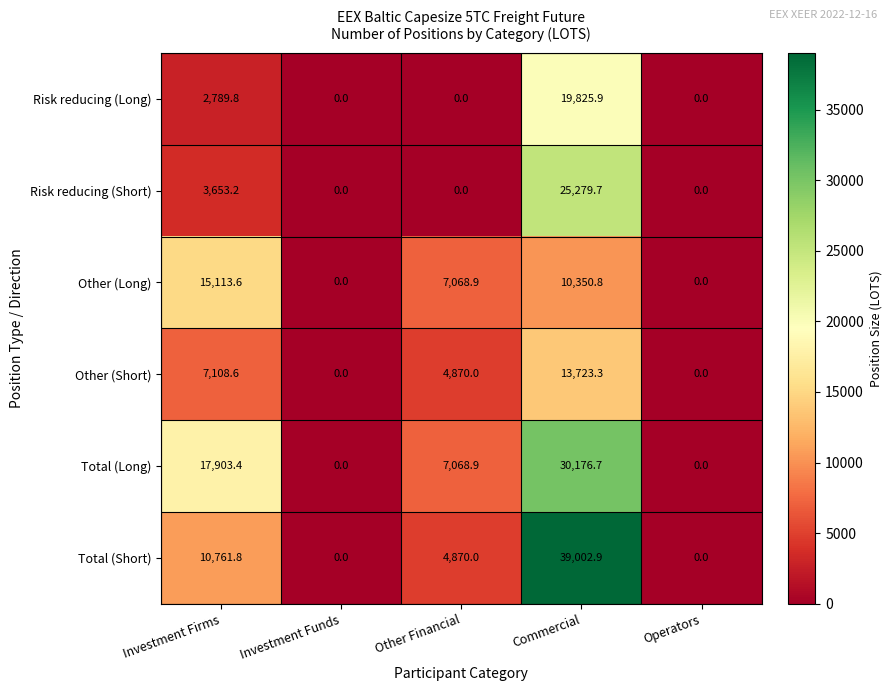

At which category is the sum across all series the highest?

Commercial